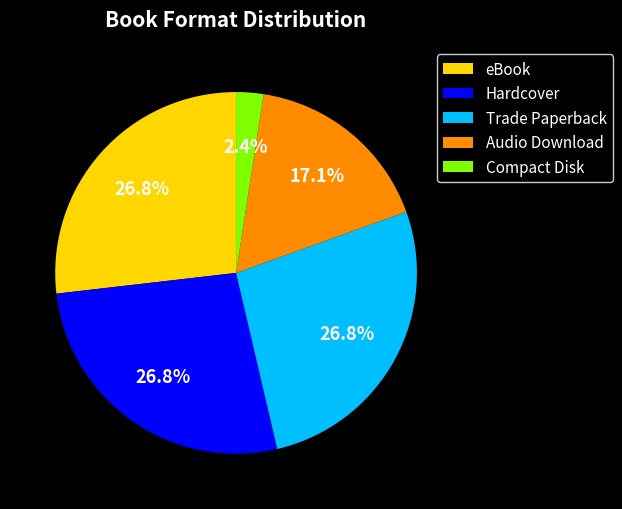

Which has a higher value, Compact Disk or Trade Paperback?

Trade Paperback